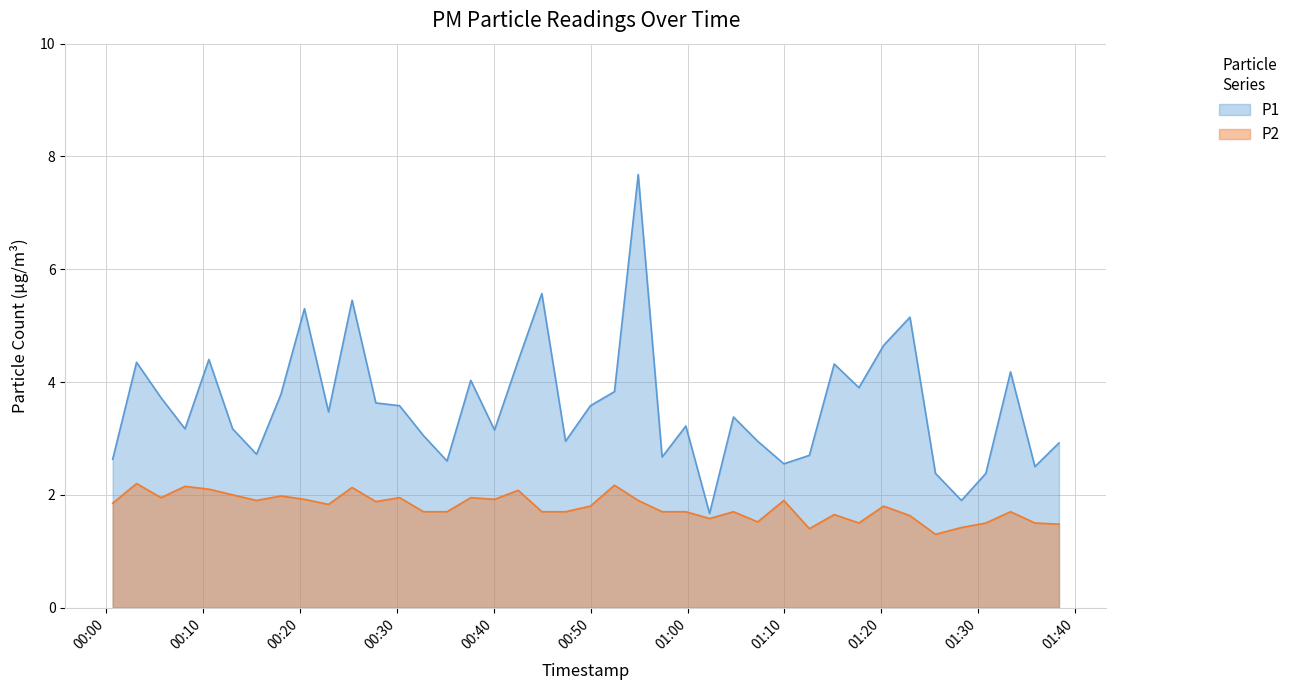

Which series has the widest spread of values?

P1